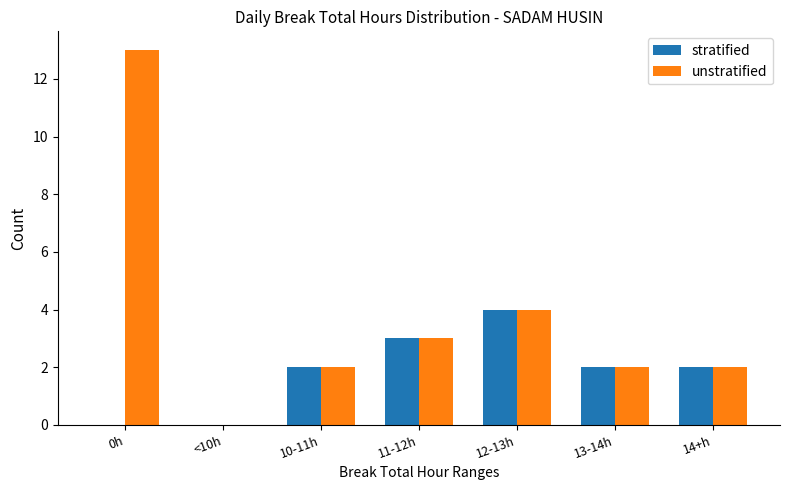

What is the difference between the stratified values at <10h and 11-12h?

3